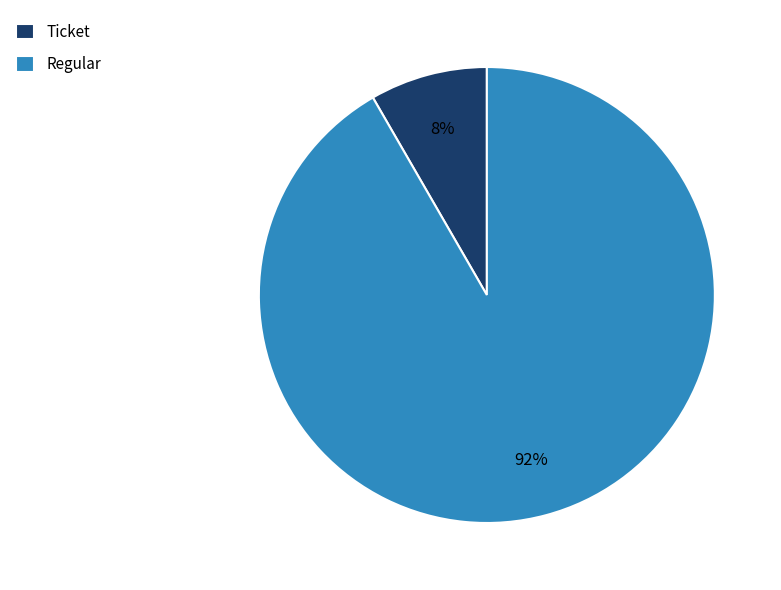

True or false: Regular accounts for 92% of the total.

True